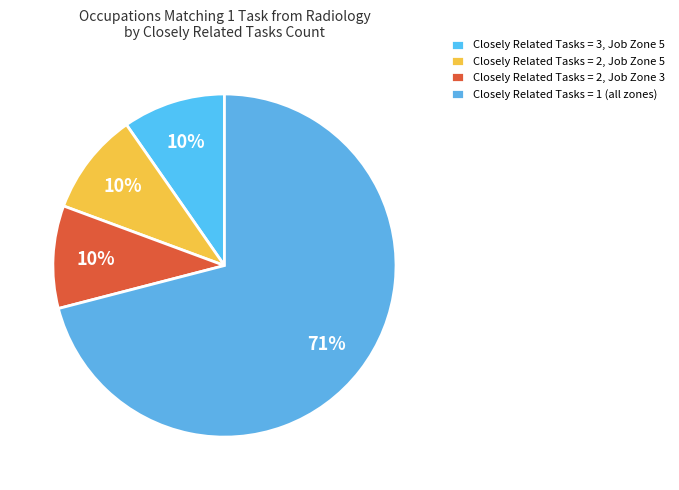

To the nearest percent, what is the average slice percentage?

25%